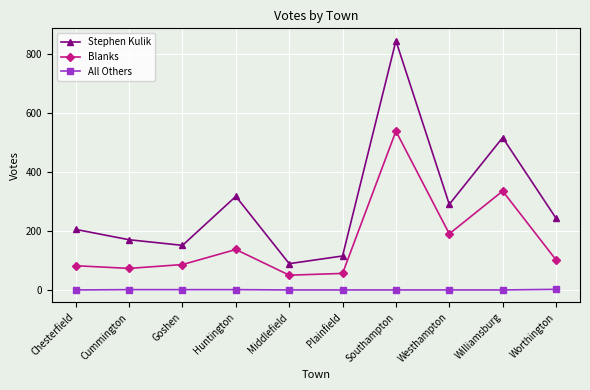

Which series changed the most between Goshen and Worthington?

Stephen Kulik